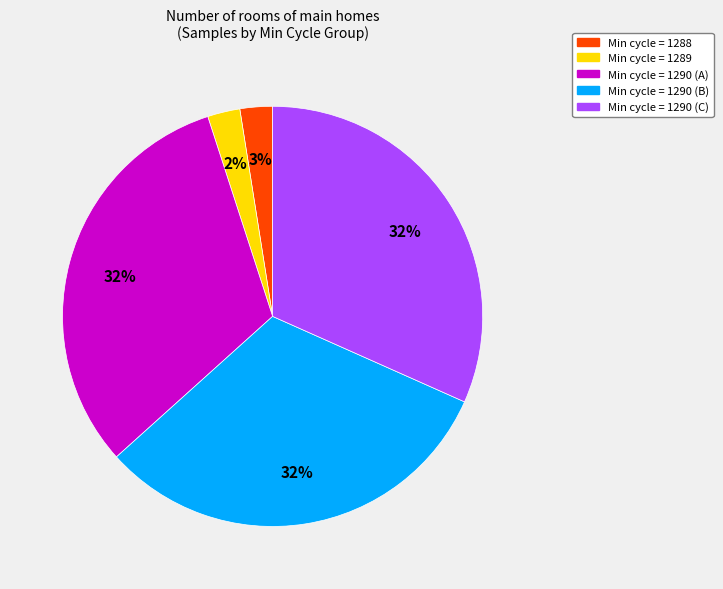

Is it true that Min cycle = 1290 (A) is 18% of the pie?

False